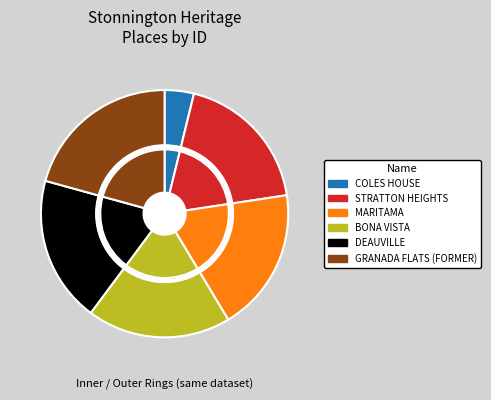

What is the largest slice in the pie chart?

GRANADA FLATS (FORMER)